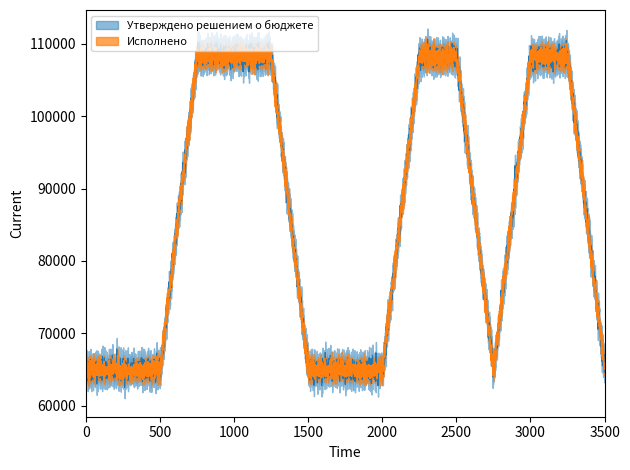

The Исполнено series shows 38051 at Курежский сельсовет. True or false?

False